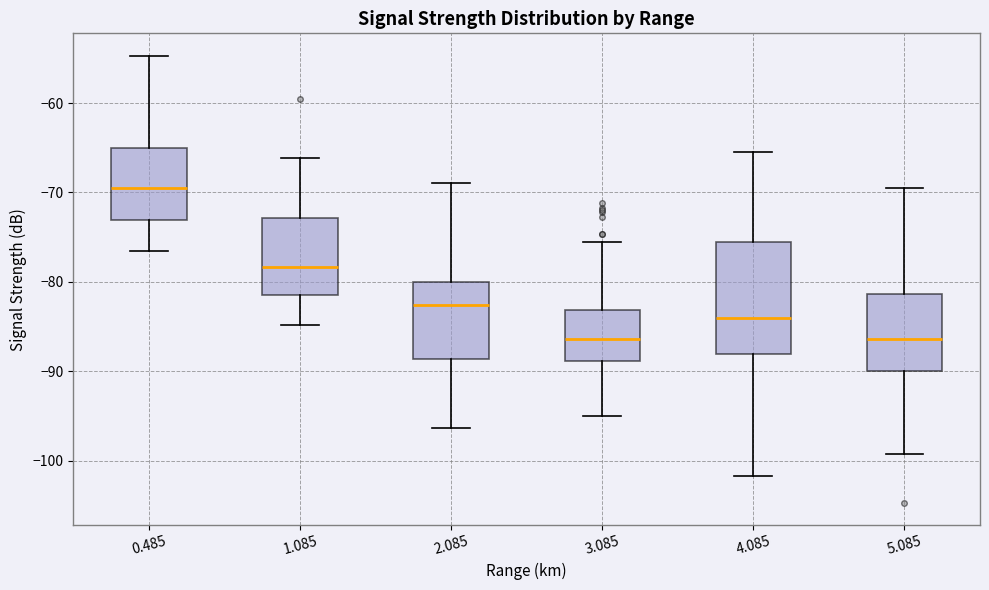

Reading left to right, read every box against the y-axis: the position of its median line, the range the box covers, and the ends of its whiskers. The values are not printed on the chart, so give them approximately, as read against the axis.

0.485: median -69, box -73 to -65, whiskers -77 to -55
1.085: median -78, box -81 to -73, whiskers -85 to -66
2.085: median -83, box -89 to -80, whiskers -96 to -69
3.085: median -86, box -89 to -83, whiskers -95 to -75
4.085: median -84, box -88 to -75, whiskers -102 to -65
5.085: median -86, box -90 to -81, whiskers -99 to -69